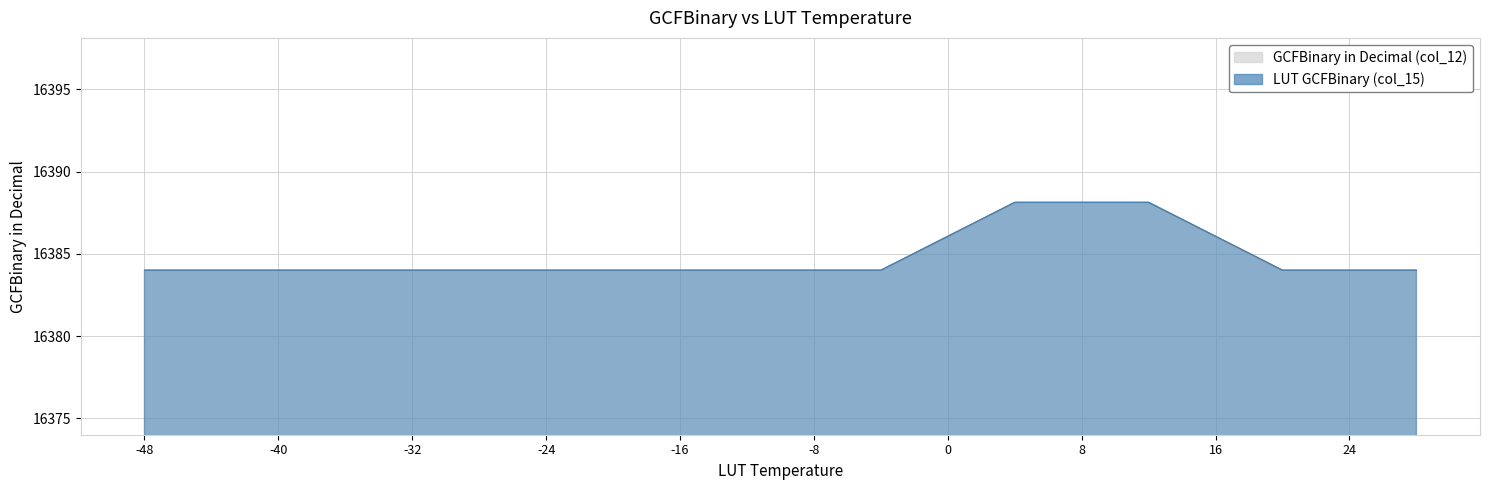

Which series has the largest range (max minus min)?

GCFBinary in Decimal (col_12)